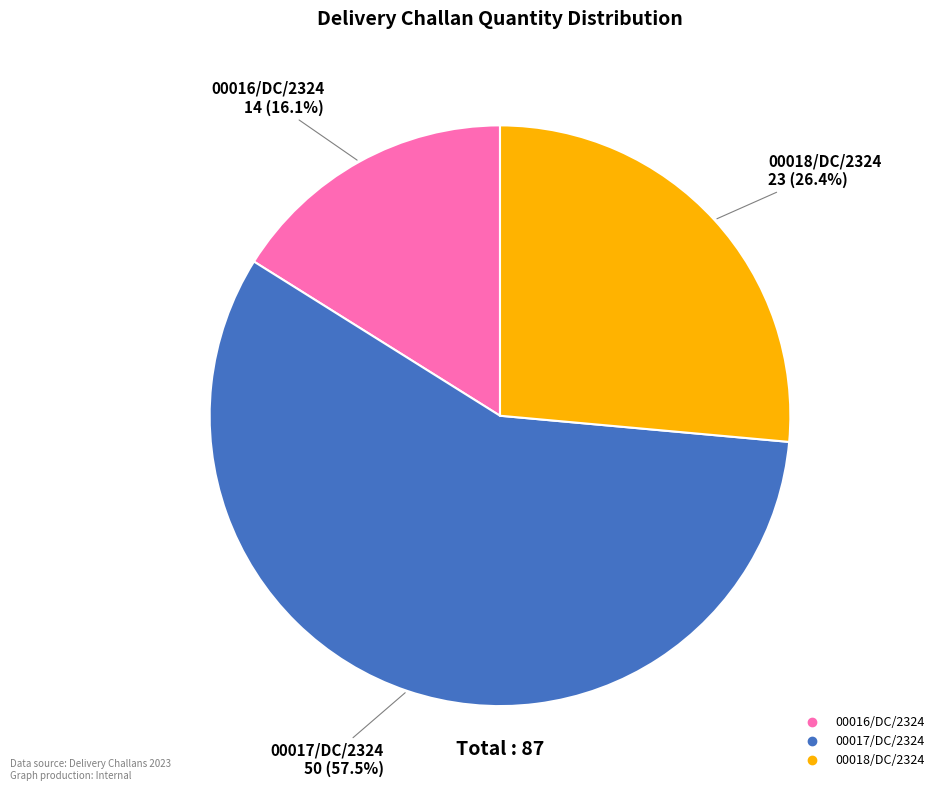

Which slice is the largest?

00017/DC/2324